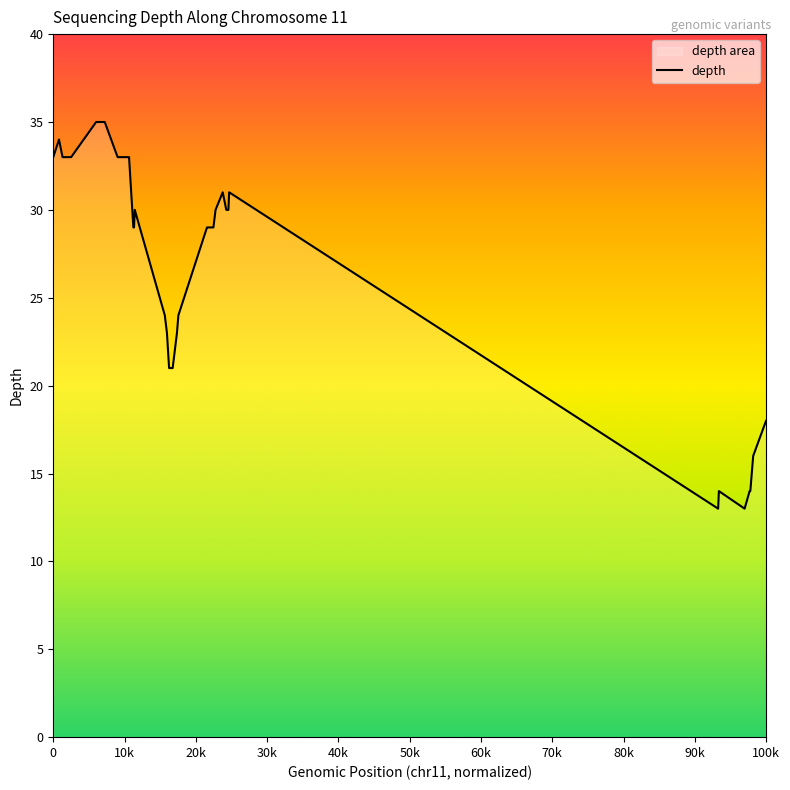

What is the minimum value shown in the chart?

13